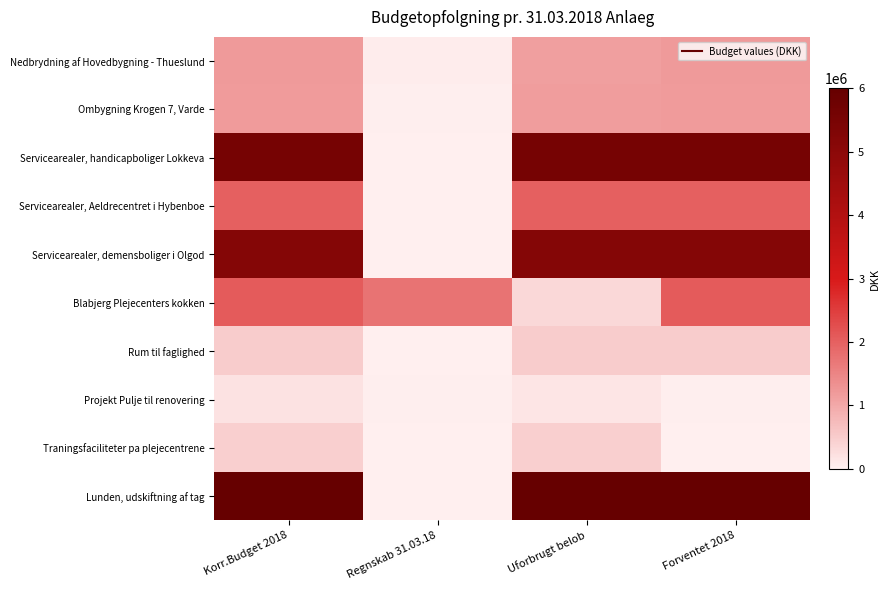

What is the maximum value shown in the chart?

5968000